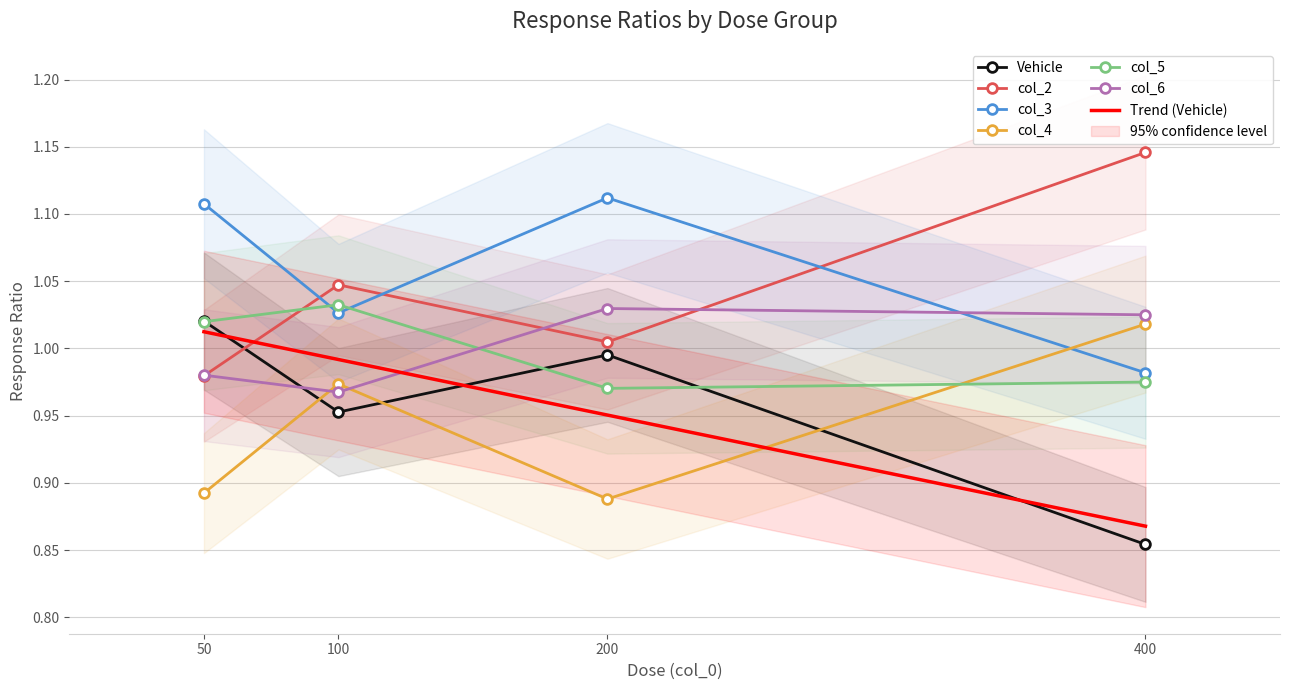

How many times do col_5 and col_3 cross each other?

2